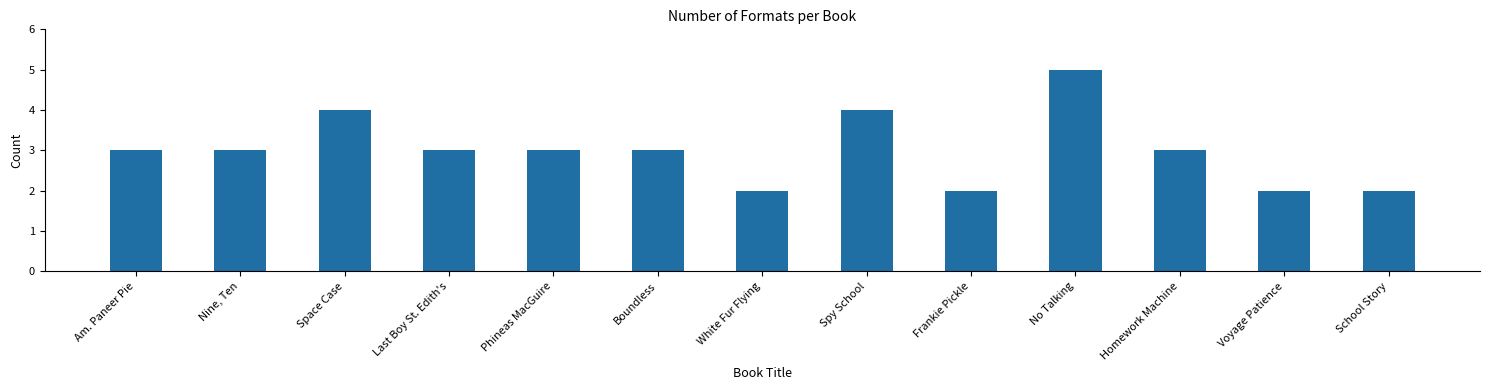

What is the ratio of the value at Homework Machine to the value at White Fur Flying?

1.5